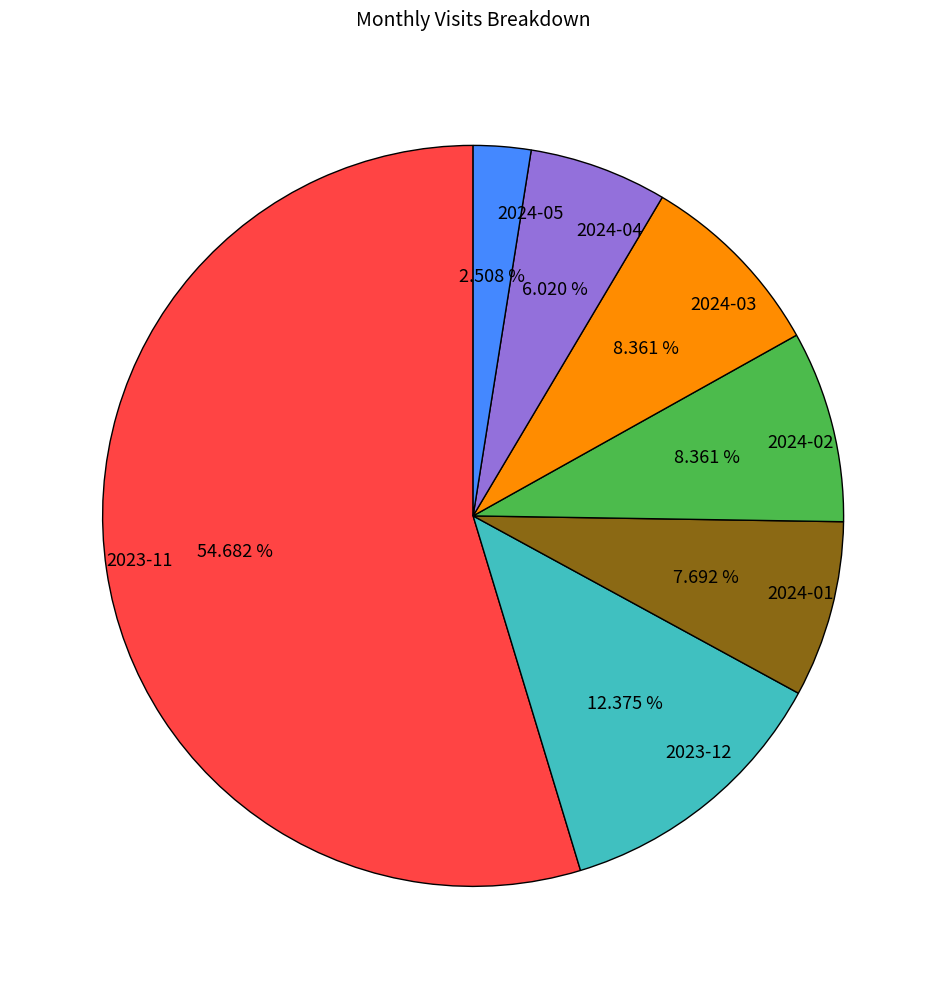

To the nearest percent, what is the difference between the largest and smallest slice percentages?

52%